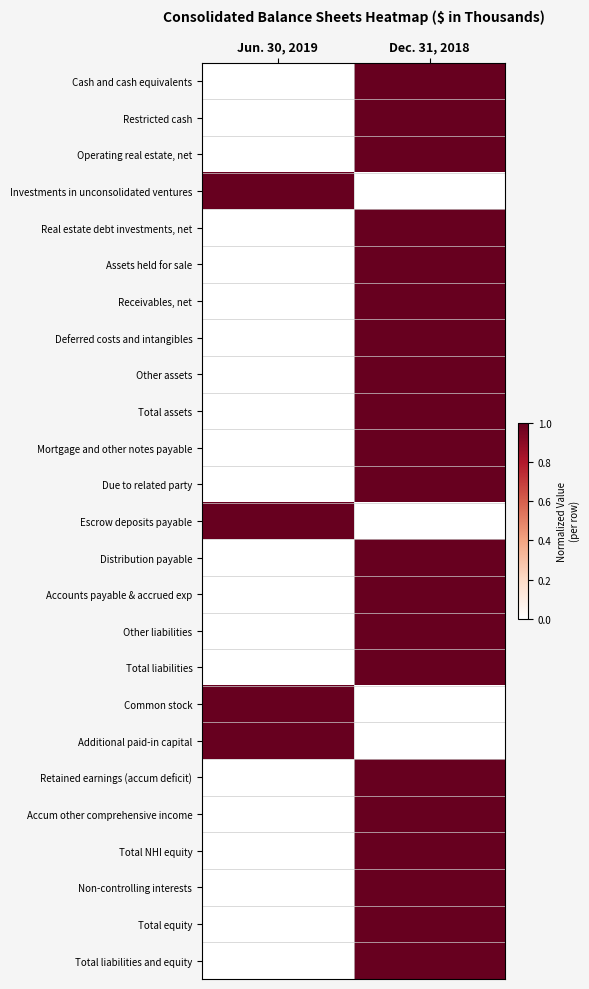

Which category has the highest value across all series?

Dec. 31, 2018